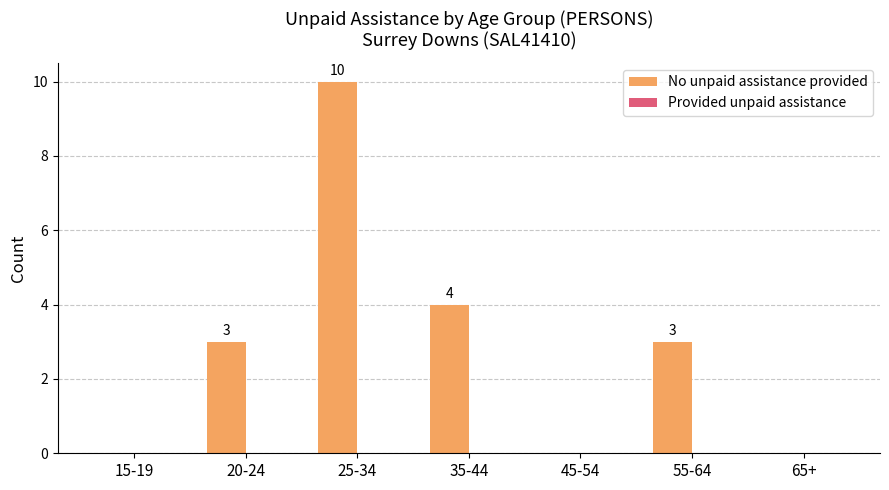

What is the sum of all values?

20